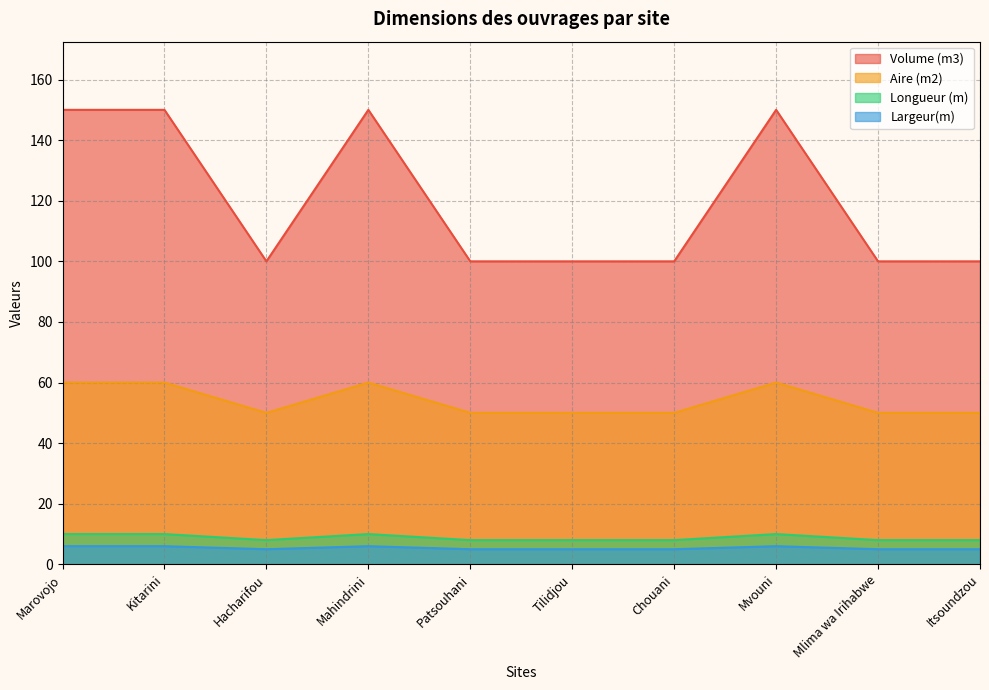

True or false: Largeur(m) and Longueur (m) cross at least once.

False